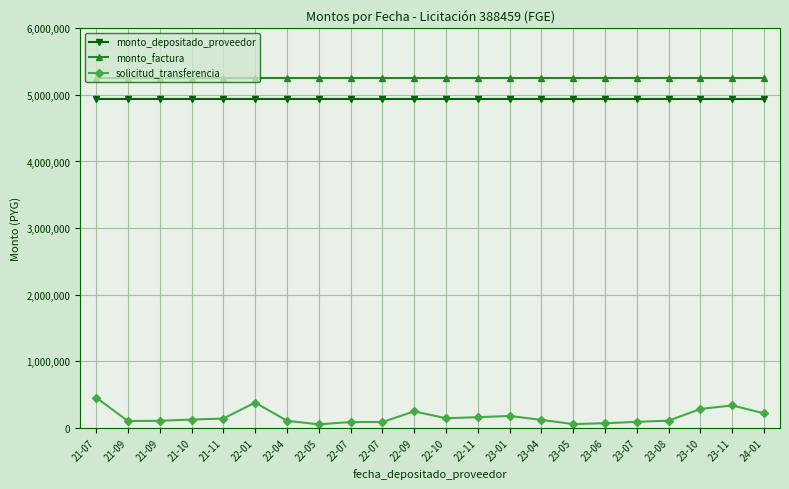

What are all the series names shown in the legend?

monto_depositado_proveedor, monto_factura, solicitud_transferencia